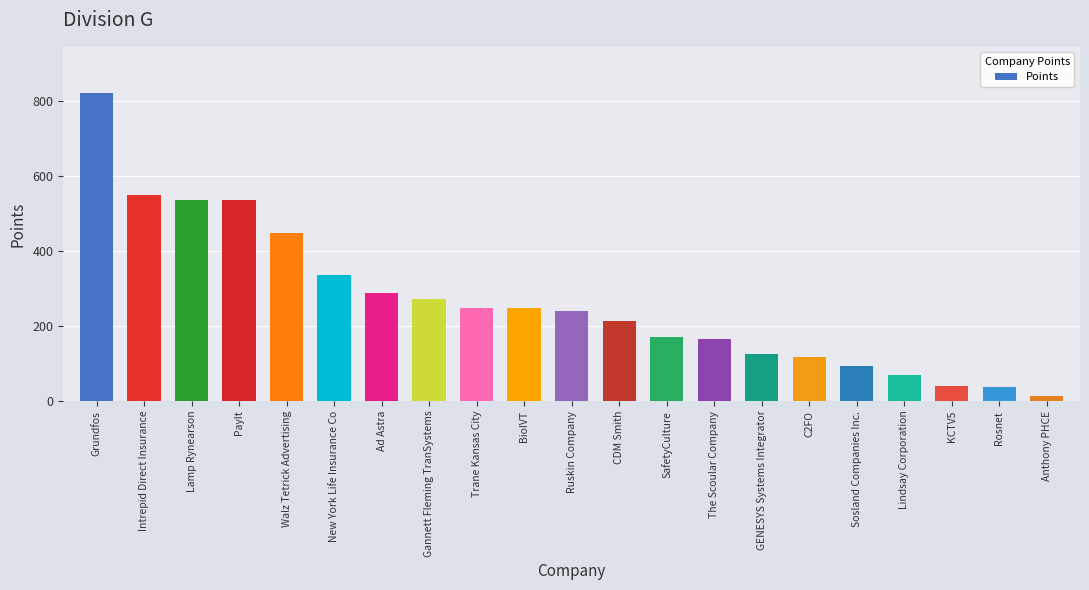

What is the sum of the values at Trane Kansas City and The Scoular Company?

415.0